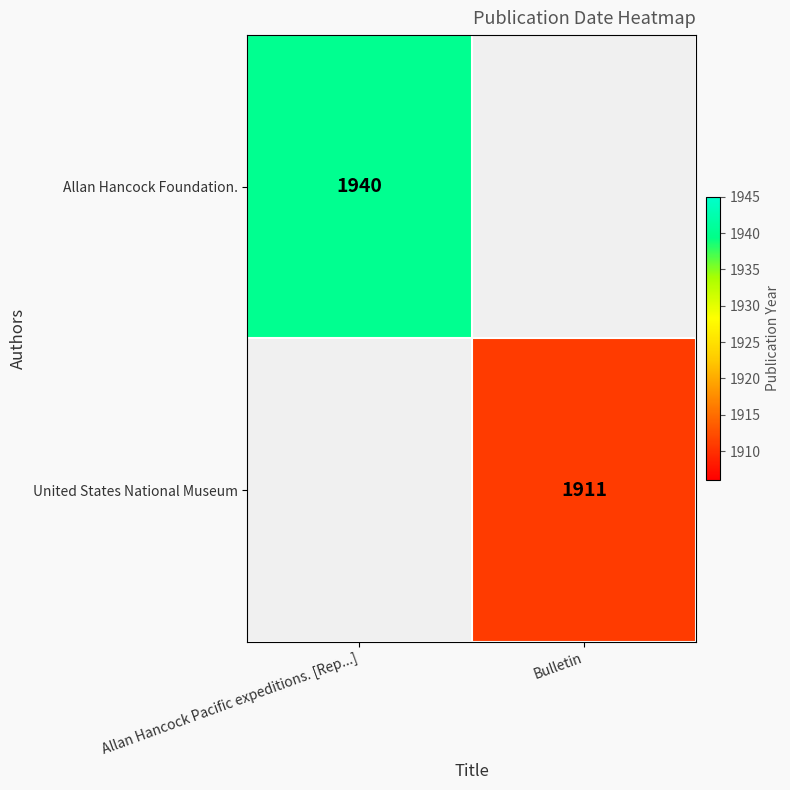

Which label corresponds to the smallest value in the chart?

Bulletin